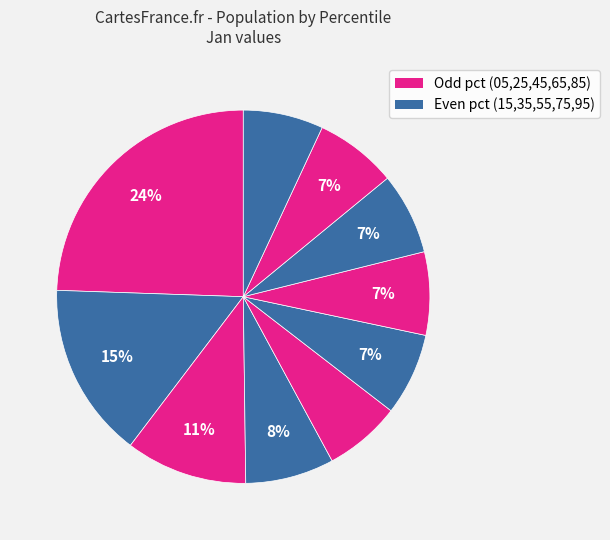

What is the largest slice in the pie chart?

pct05